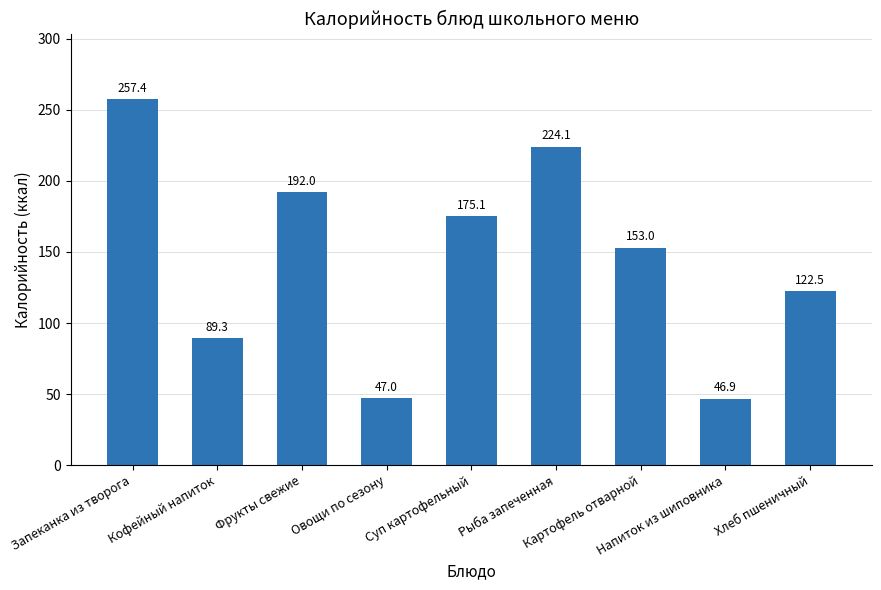

Rank the categories by value from lowest to highest.

Напиток из шиповника, Овощи по сезону, Кофейный напиток, Хлеб пшеничный, Картофель отварной, Суп картофельный, Фрукты свежие, Рыба запеченная, Запеканка из творога